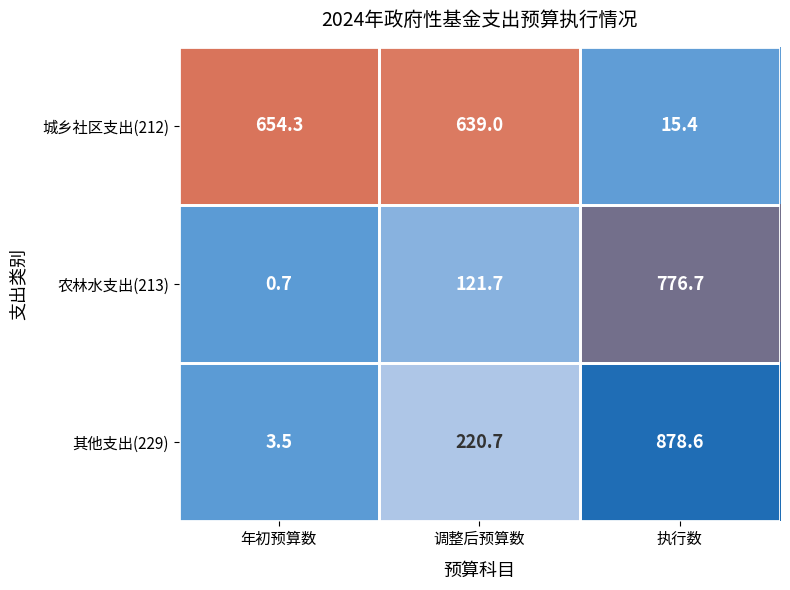

Rank the series by their maximum value, from lowest to highest.

城乡社区支出(212), 农林水支出(213), 其他支出(229)